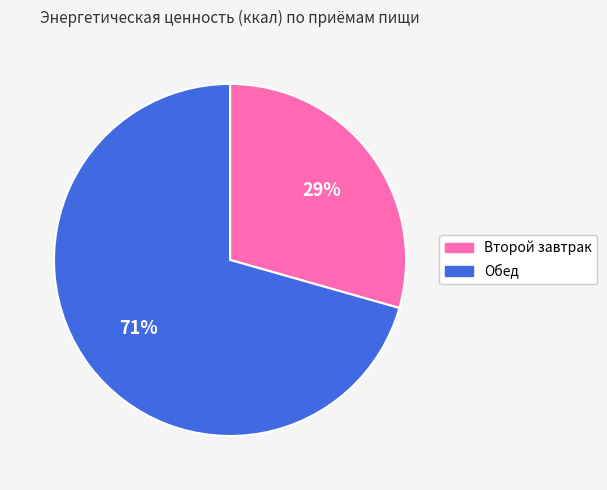

Combined, do Обед and Второй завтрак account for over 50%?

Yes